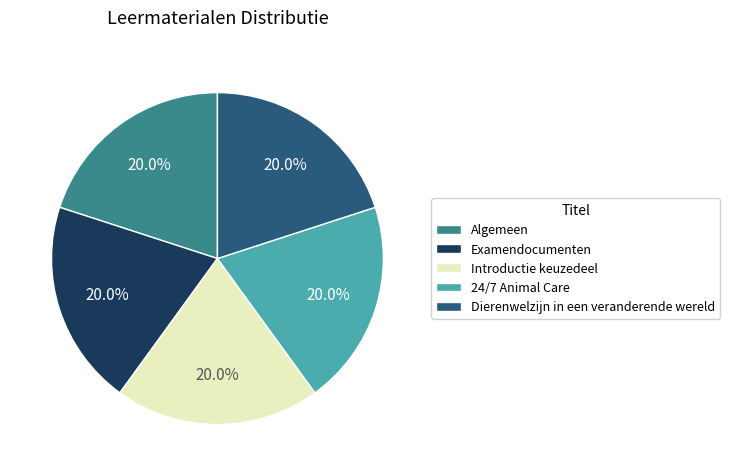

Is Introductie keuzedeel the majority of the pie?

No